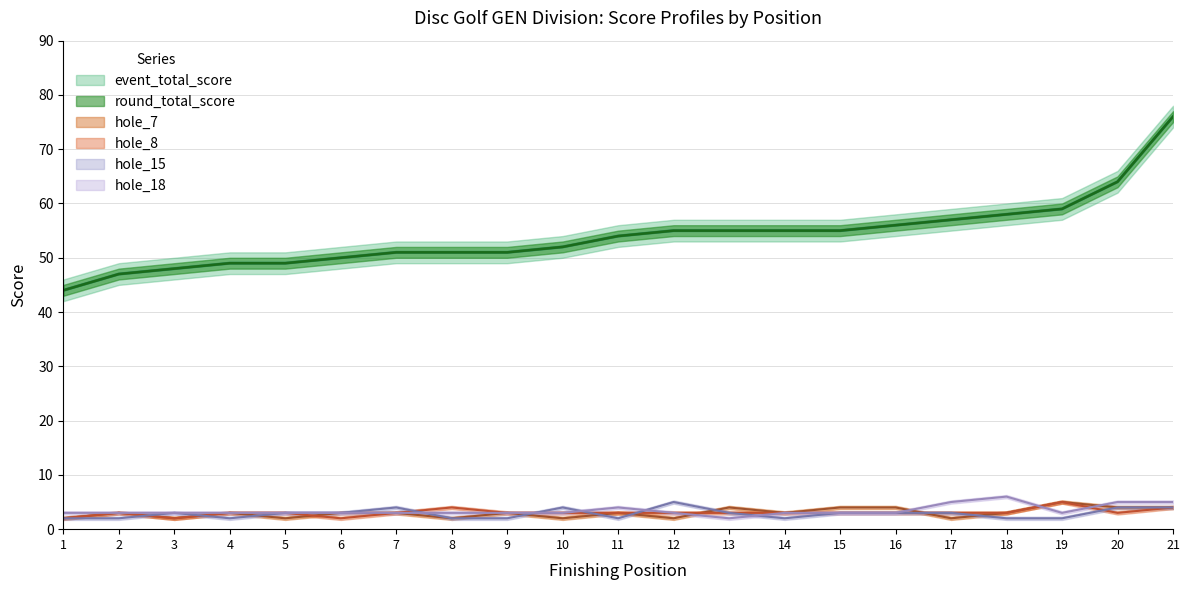

Reading right to left, extract all data points from this chart.

event_total_score: 76	64	59	58	57	56	55	55	55	55	54	52	51	51	51	50	49	49	48	47	44
round_total_score: 76	64	59	58	57	56	55	55	55	55	54	52	51	51	51	50	49	49	48	47	44
hole_7: 4	4	5	3	2	4	4	3	4	2	3	2	3	2	3	3	2	3	2	3	2
hole_8: 4	3	5	3	3	3	3	3	3	3	3	3	3	4	3	2	3	3	2	3	2
hole_15: 4	4	2	2	3	3	3	2	3	5	2	4	2	2	4	3	3	2	3	2	2
hole_18: 5	5	3	6	5	3	3	3	2	3	4	3	3	3	3	3	3	3	3	3	3